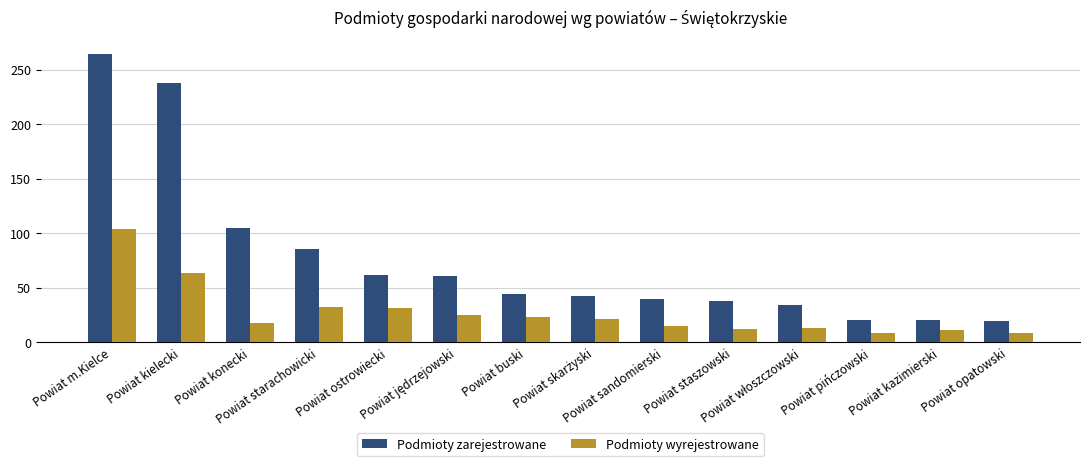

The value of Podmioty wyrejestrowane at Powiat kazimierski is 11. True or false?

True